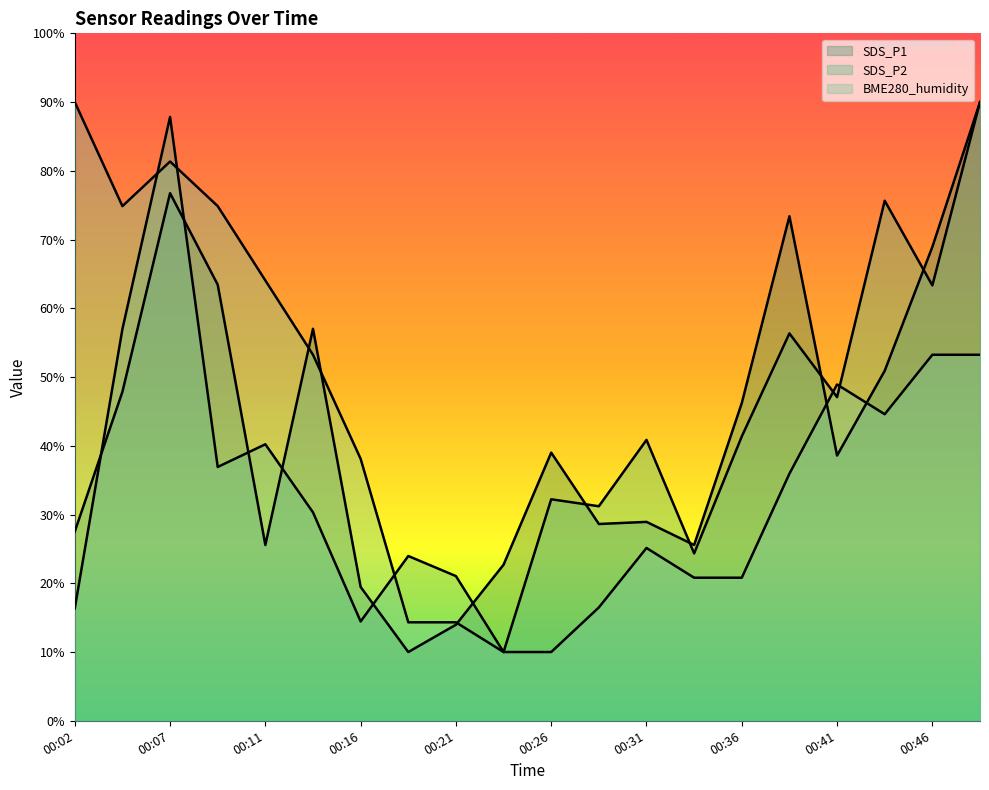

After their last crossing, which series has the higher values: SDS_P1 or BME280_humidity?

SDS_P1